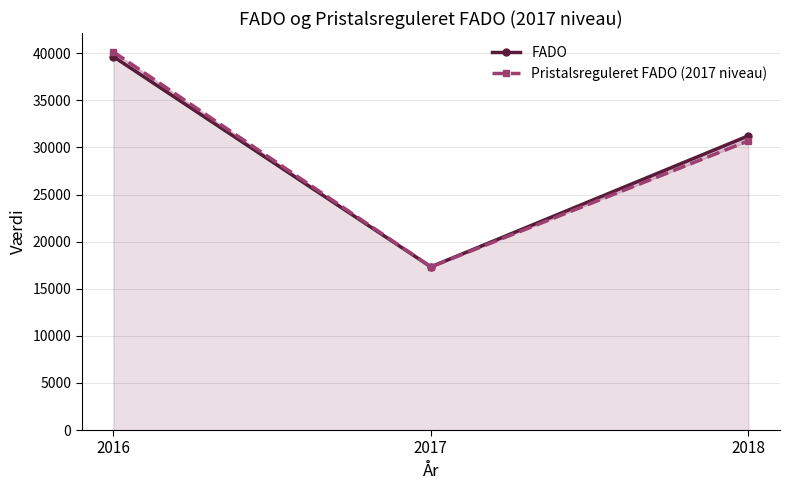

Rank the series by their average value, from lowest to highest.

Pristalsreguleret FADO (2017 niveau), FADO